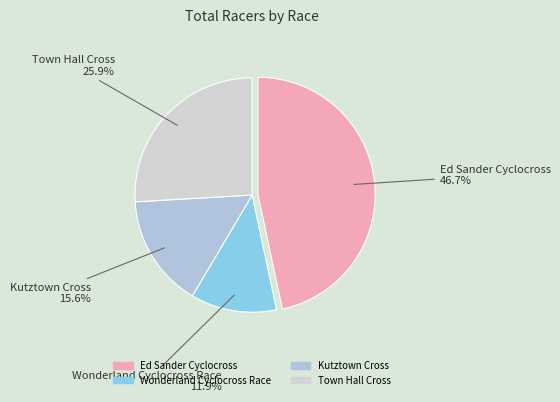

What is the ratio of the value at Ed Sander Cyclocross to the value at Town Hall Cross?

1.8